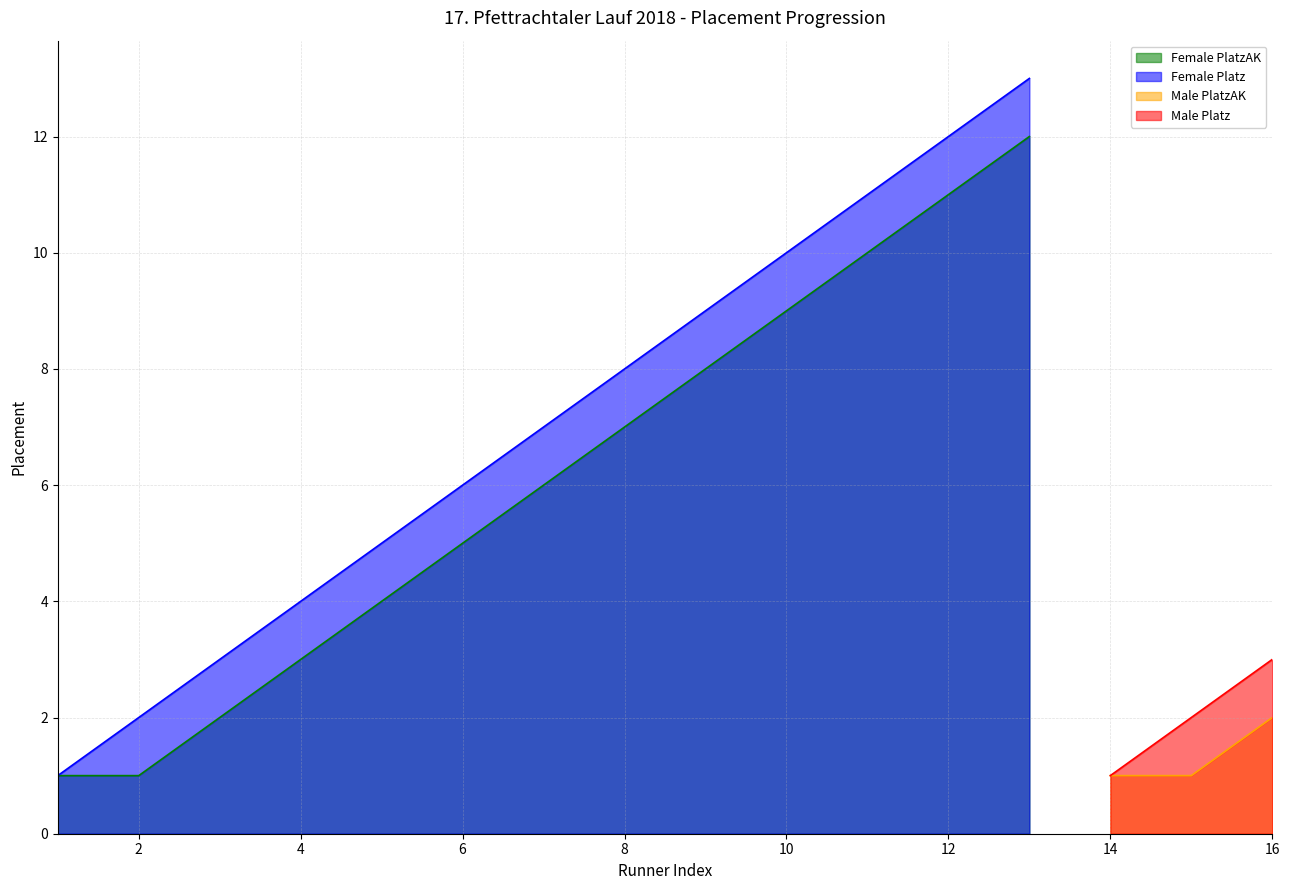

True or false: Male PlatzAK has more than 2 points higher than both neighbors.

False